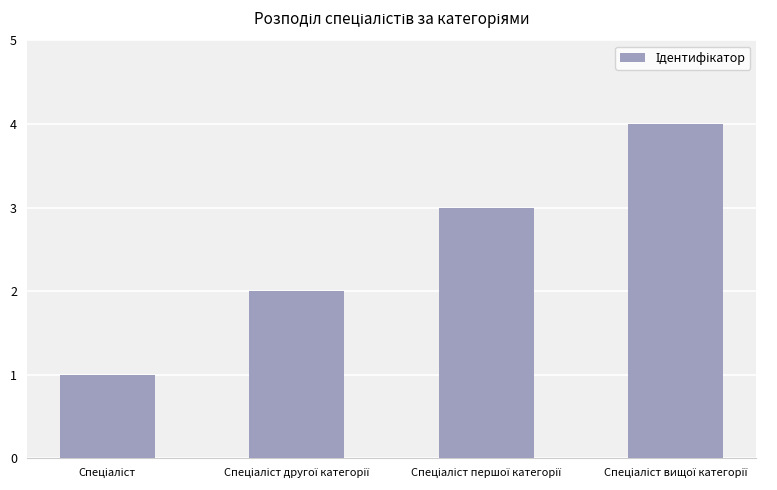

What is the maximum value shown in the chart?

4